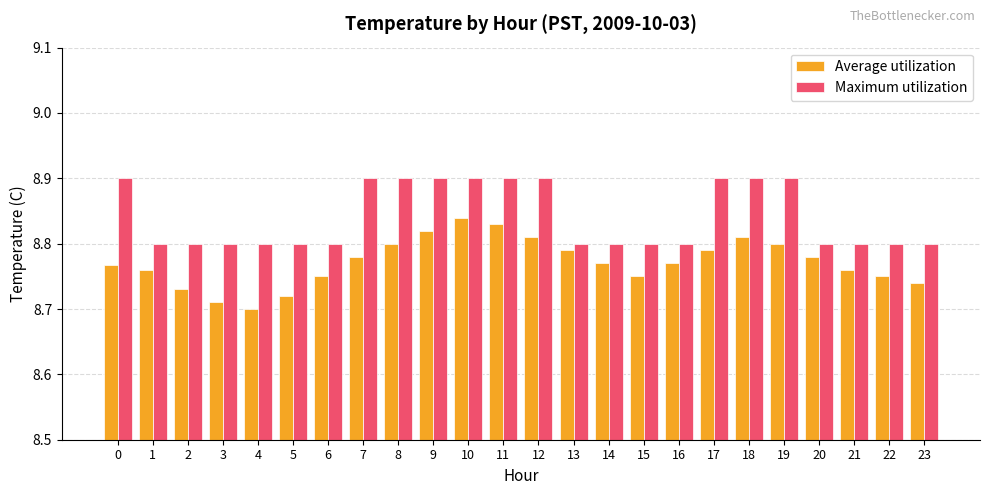

What is the sum of all Average utilization values?

210.5